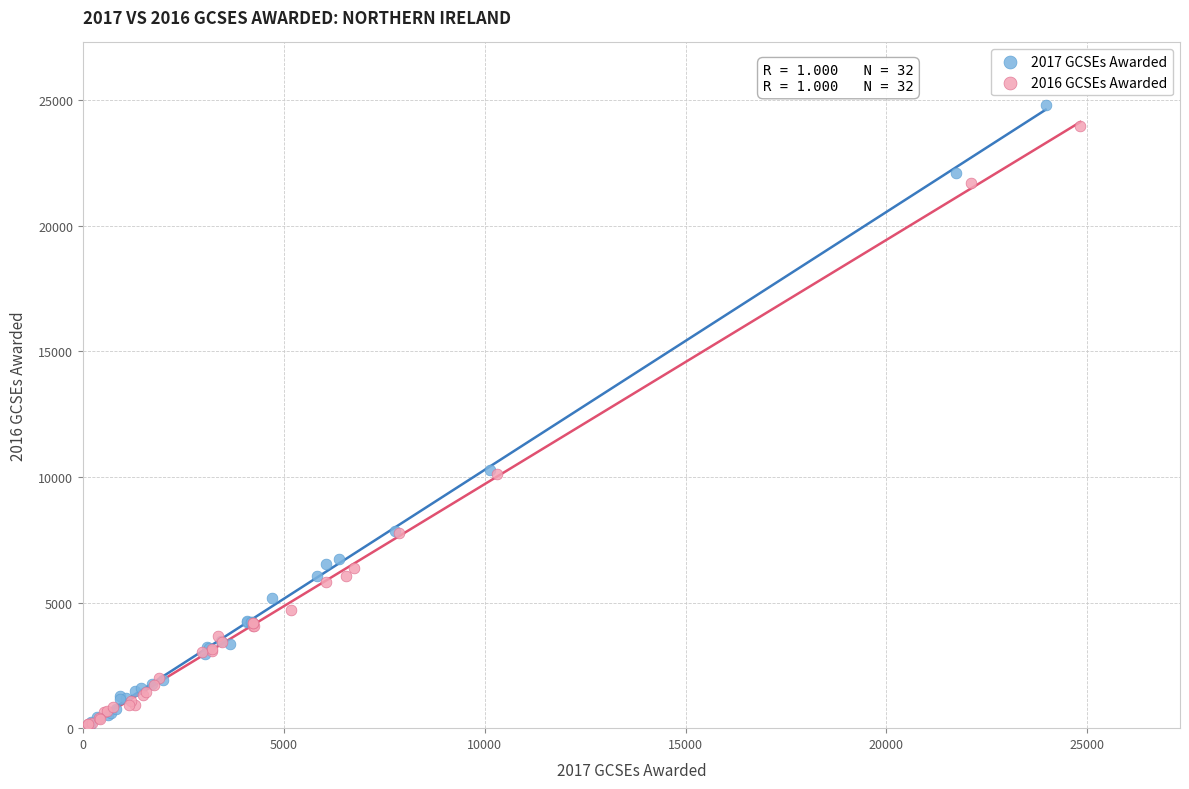

Which series has the widest spread of Y values?

2017 GCSEs Awarded